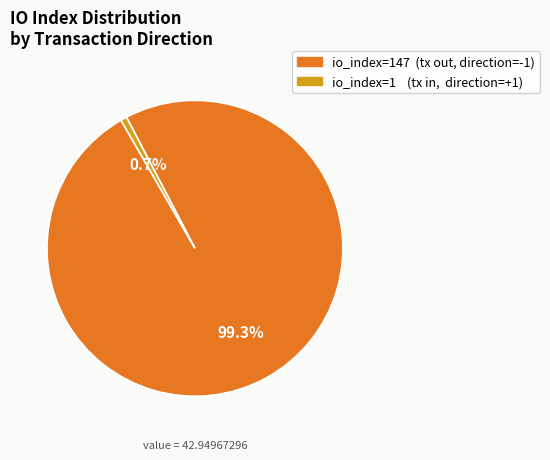

Is there a majority slice in this chart?

Yes